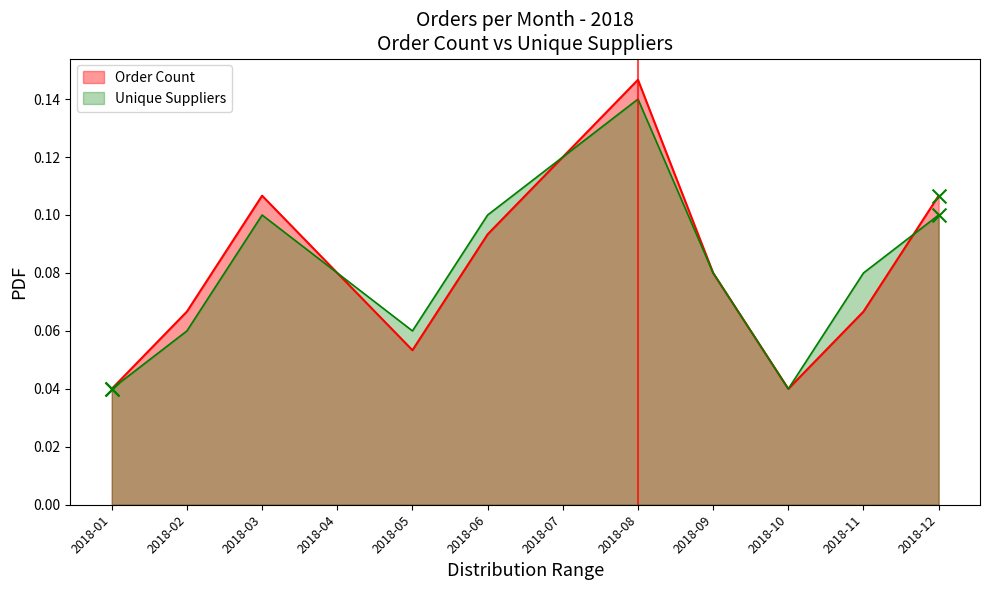

Which series contains the lowest Y value?

Order Count